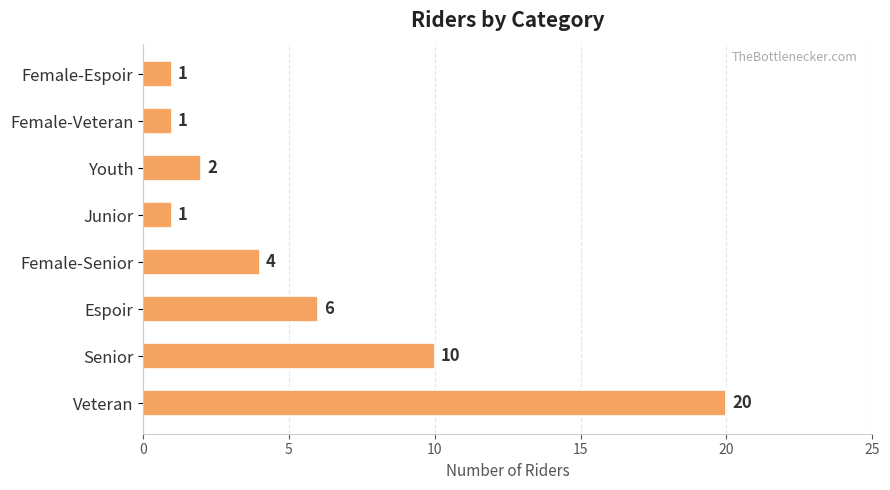

What is the ratio of the value at Junior to the value at Youth?

0.5